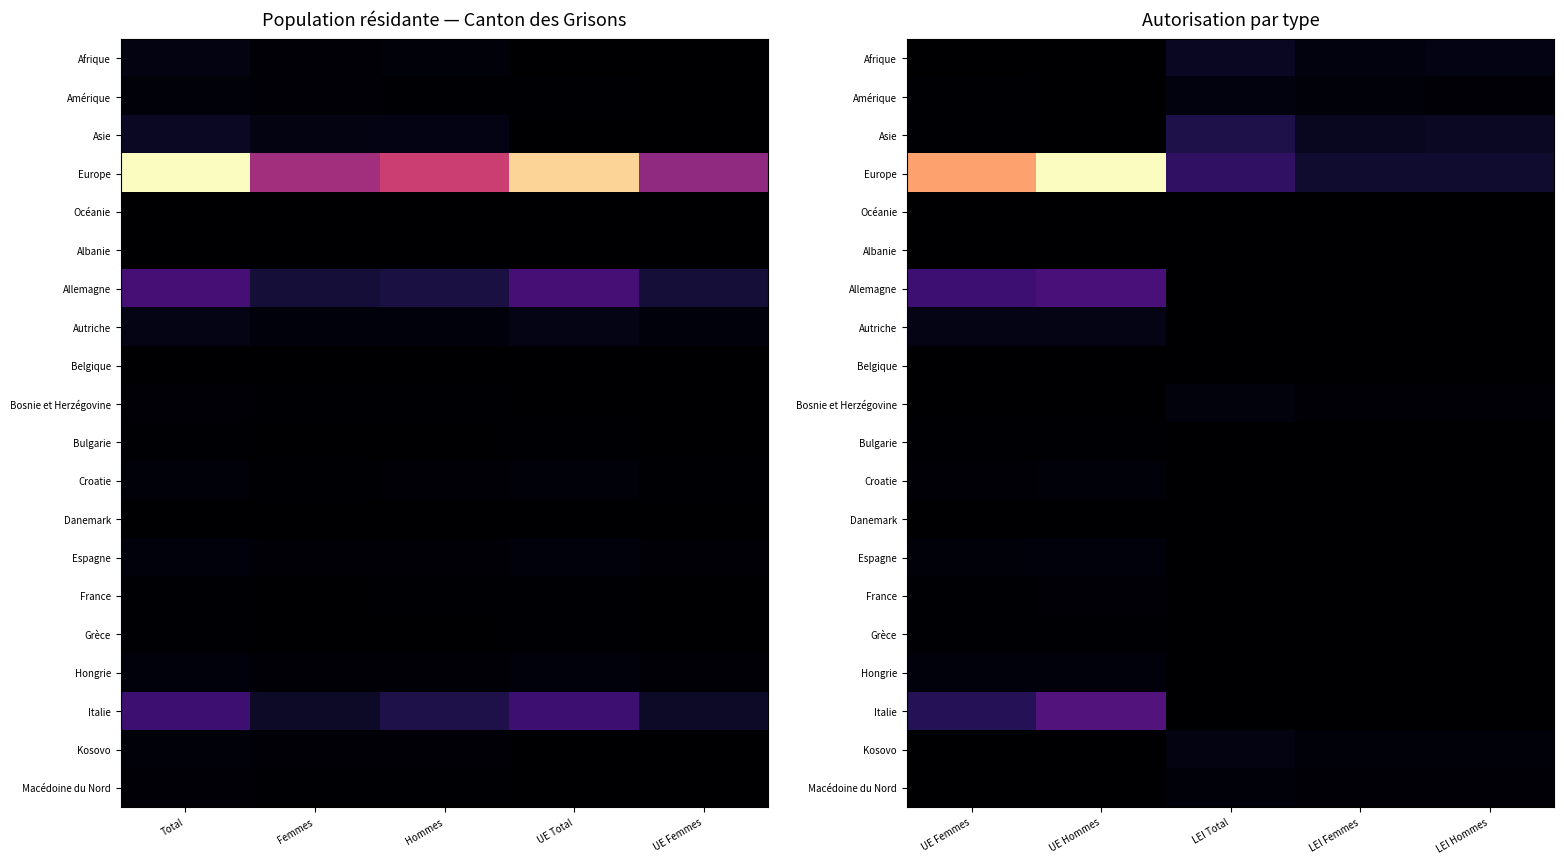

Which series changed the most between UE Hommes and LEI Total?

Europe